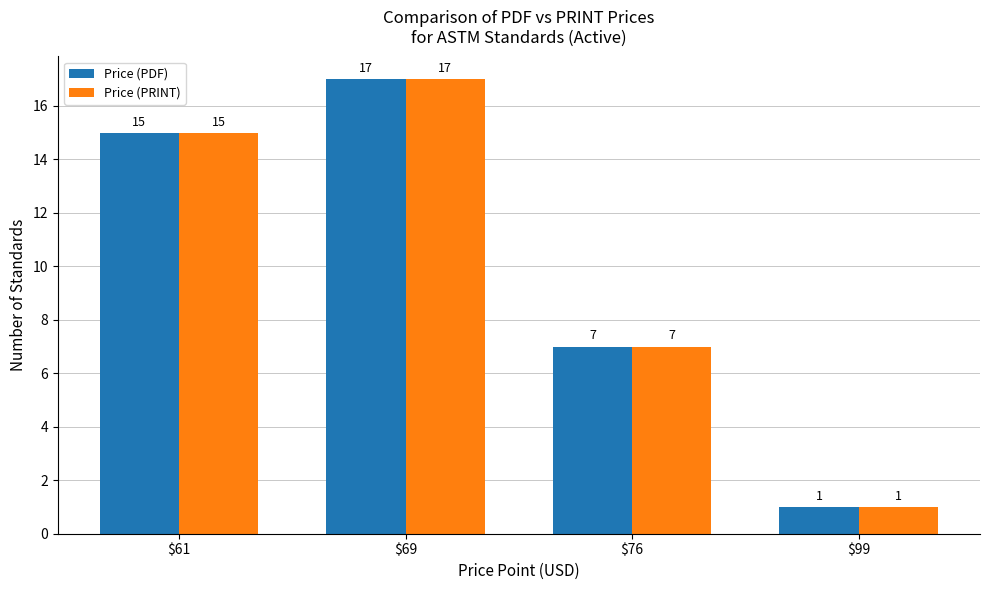

True or false: Price (PDF) has a value of 17 at $69.

True